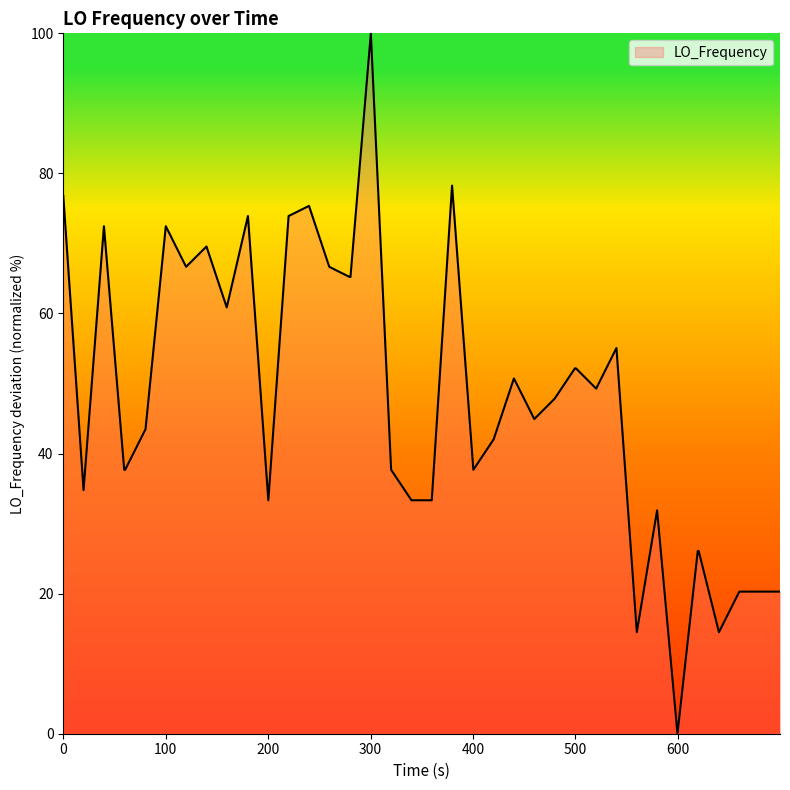

Count the number of data series in this chart.

1